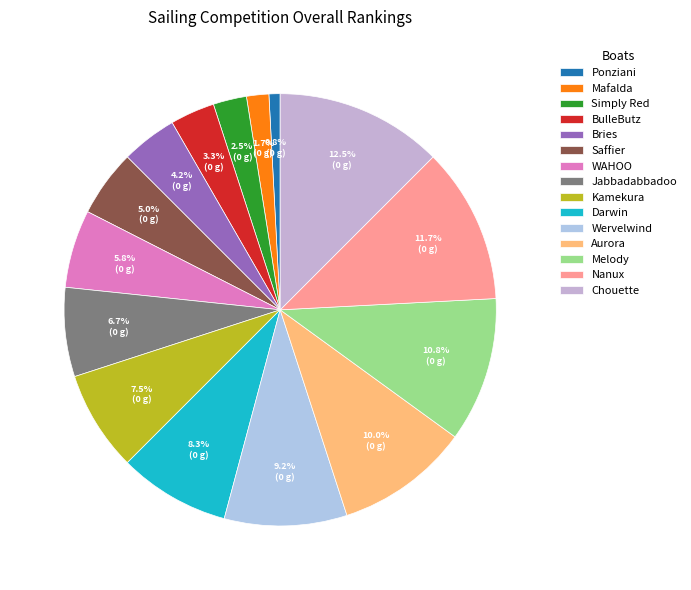

What is the ratio of the value at Aurora to the value at Simply Red?

4.0